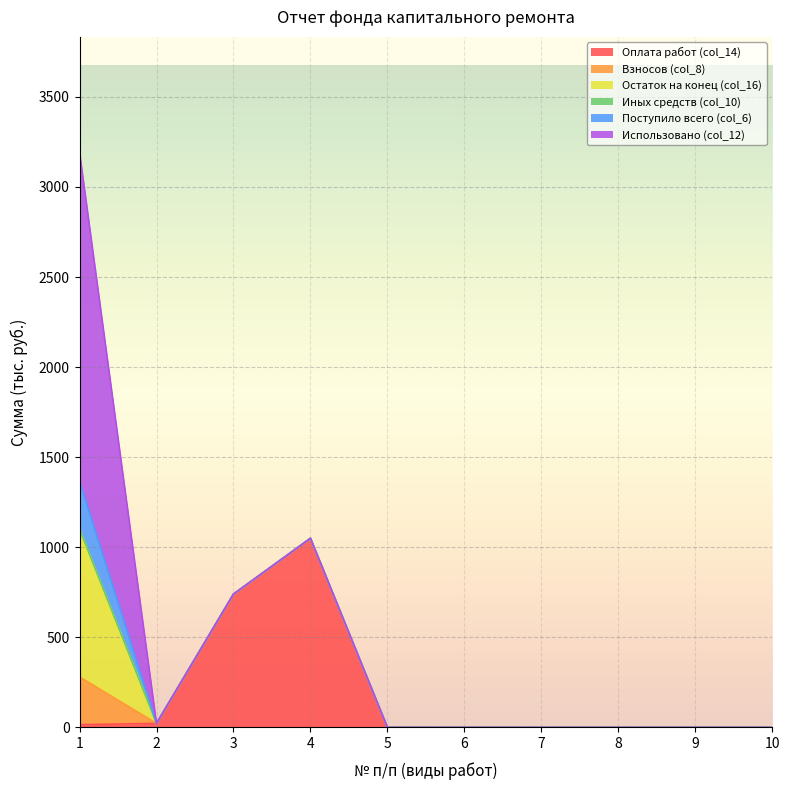

How many lines are shown in the chart?

6